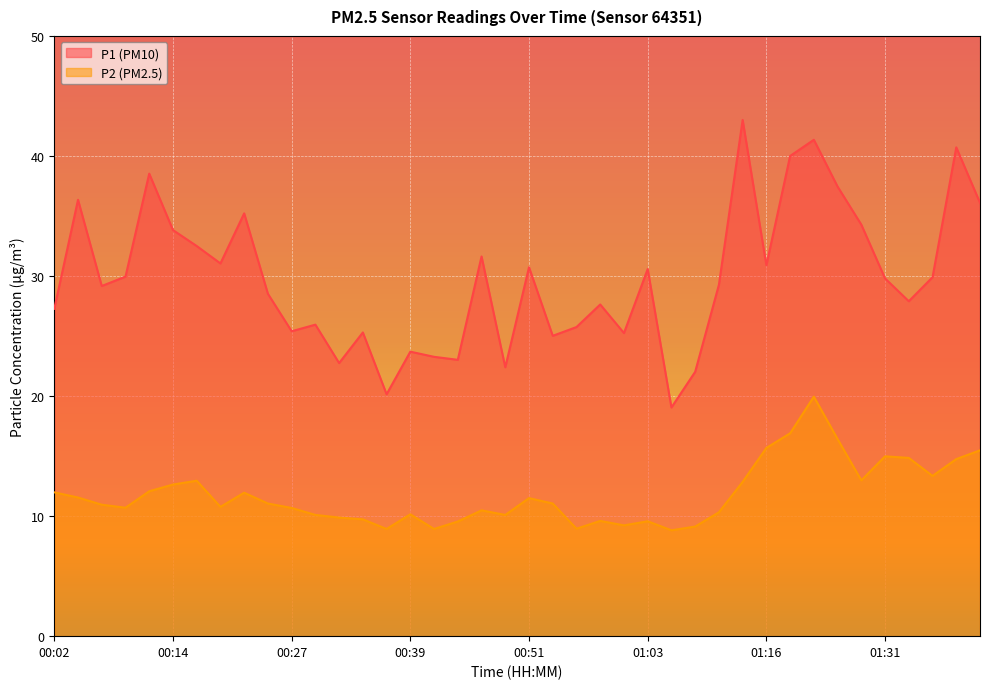

What is the label of the 24th point from the left?

00:58